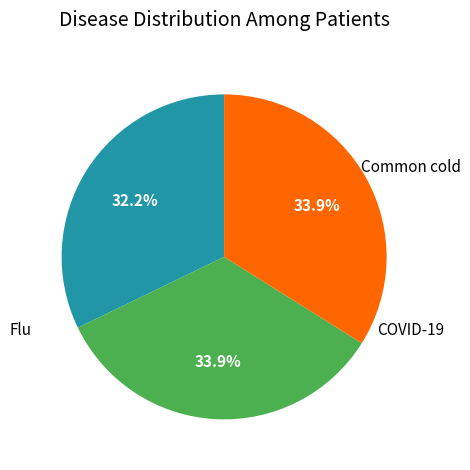

Is there any slice that represents more than half of the pie?

No